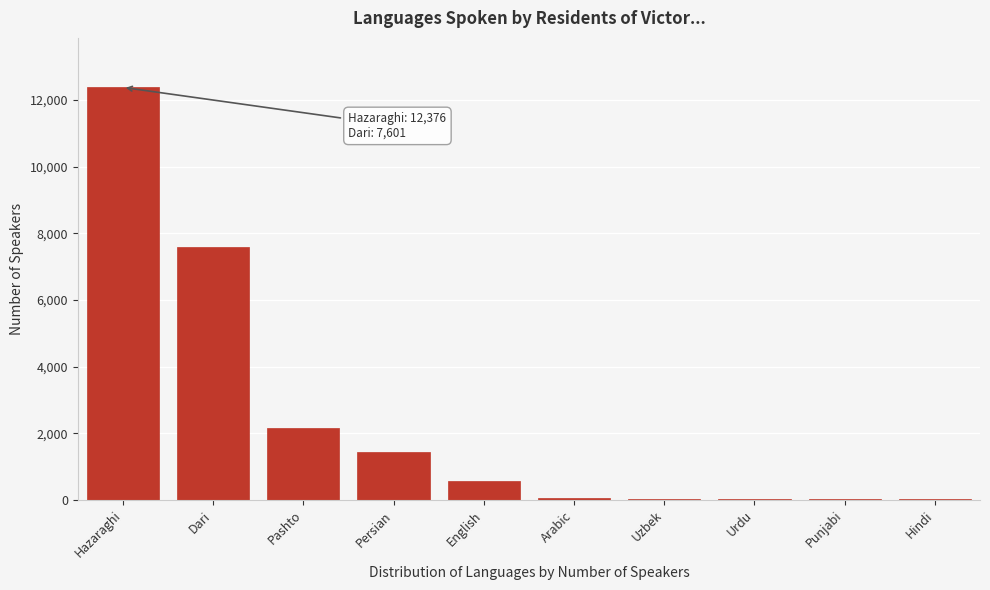

At which label is the value closest to 6194?

Dari